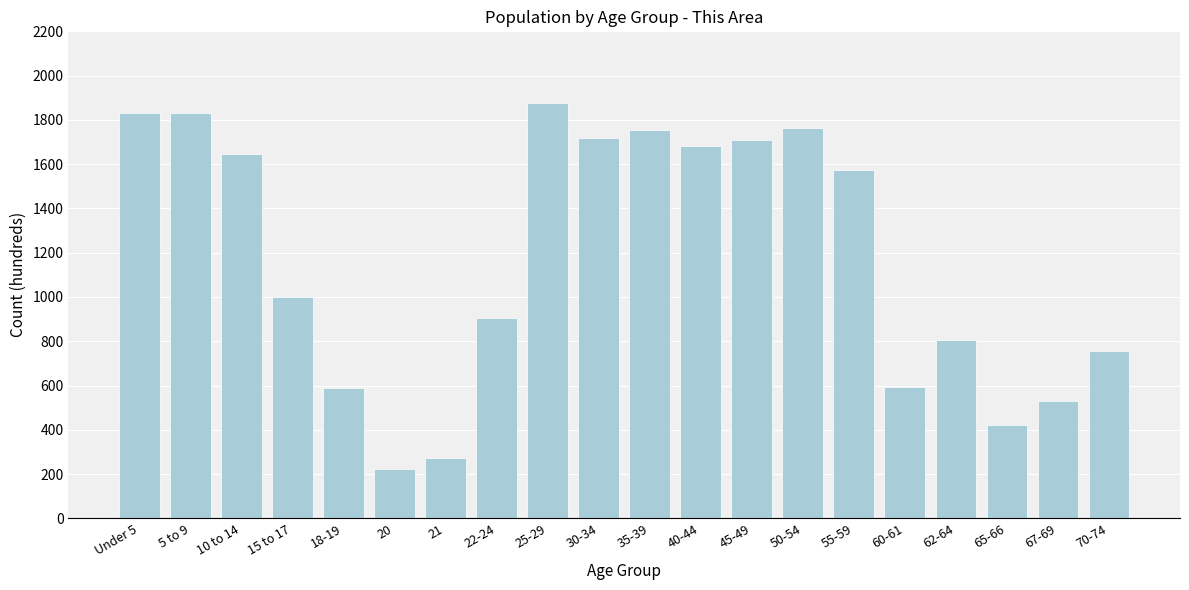

True or false: the data shows 605 at 50-54.

False